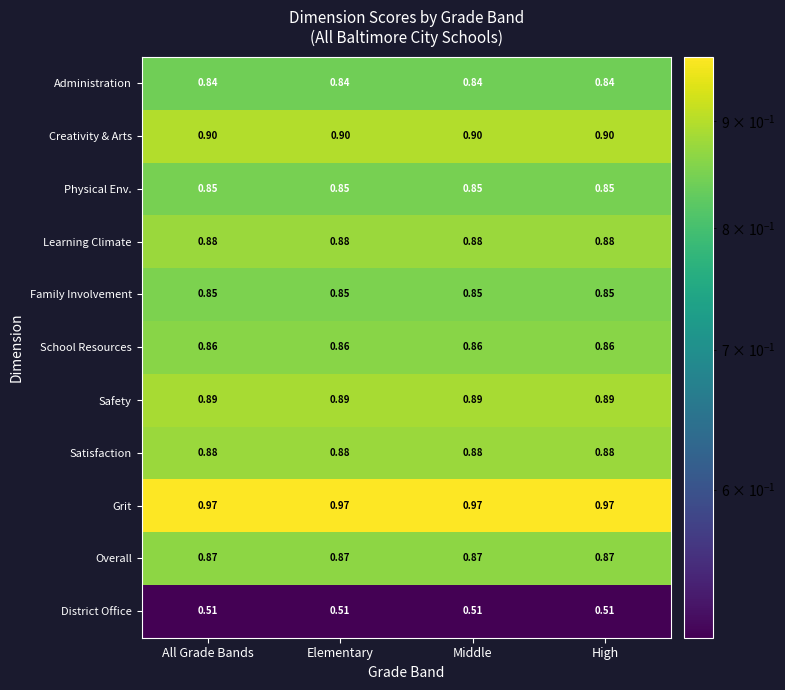

Is the value of Physical Env. at Elementary greater than the value of Administration at High?

Yes